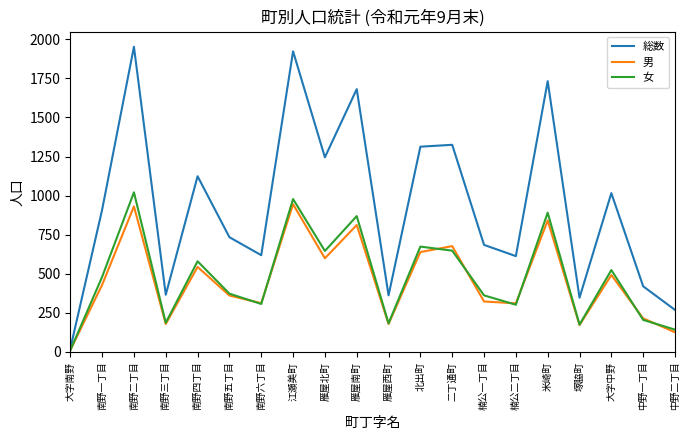

At which label does 女 reach its peak?

南野二丁目